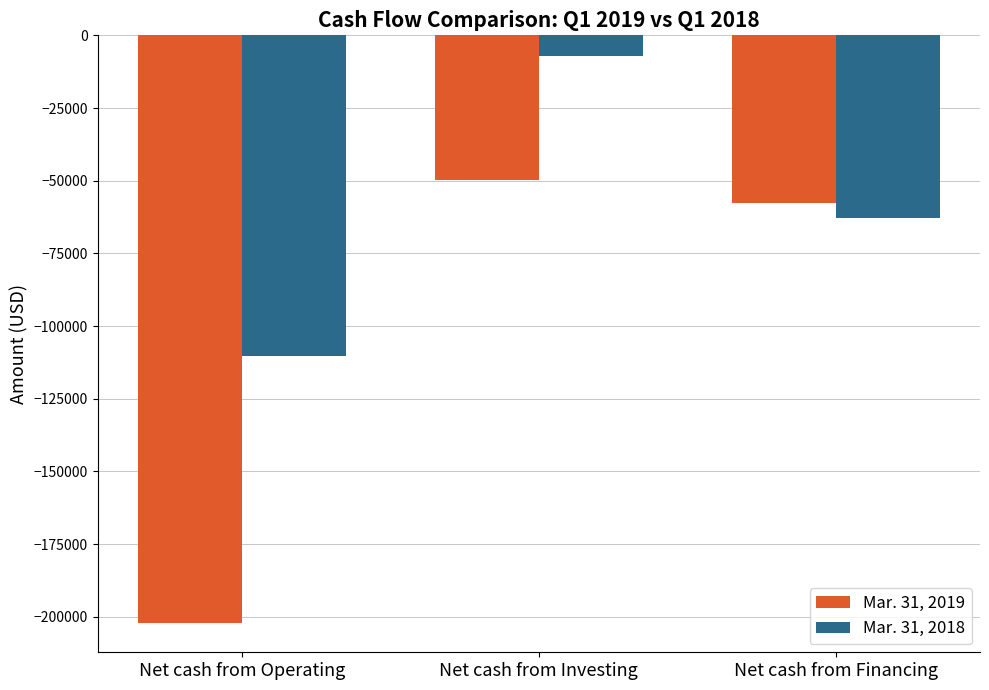

What is the difference between the Mar. 31, 2018 values at Net cash from Investing and Net cash from Operating?

103099